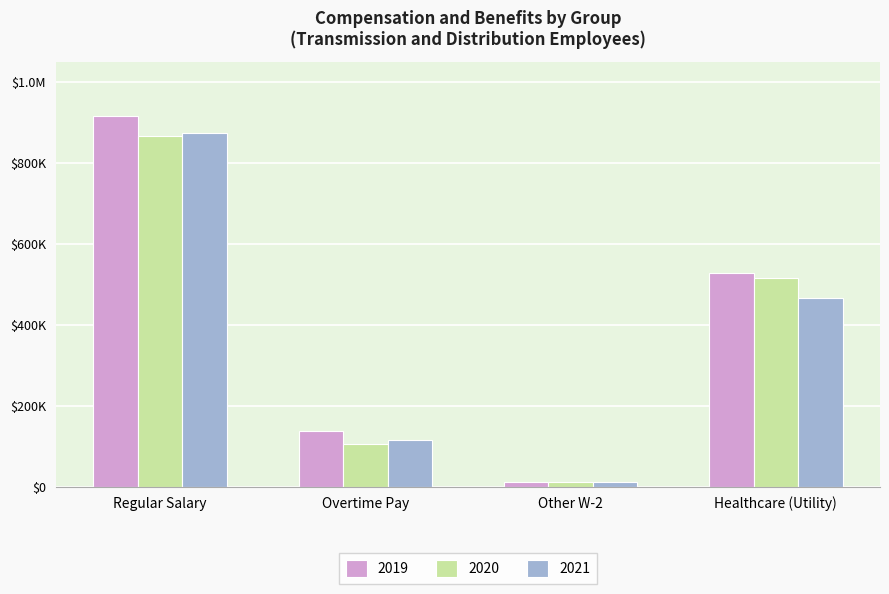

What is the average value of the 2020 series?

375164.7